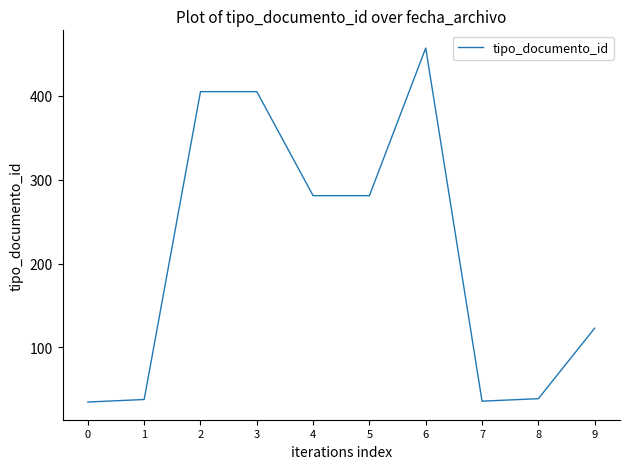

What is the average value?

210